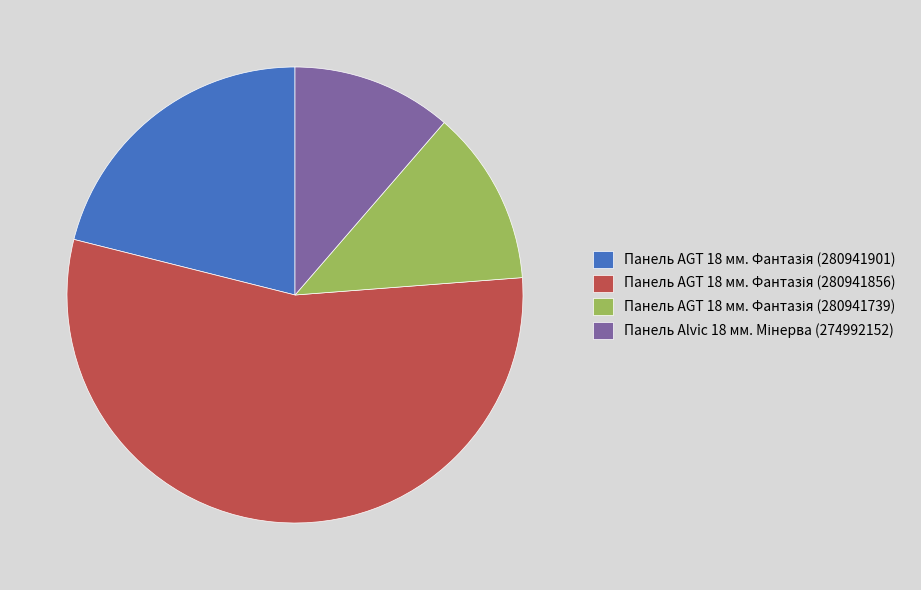

Is there a majority slice in this chart?

Yes